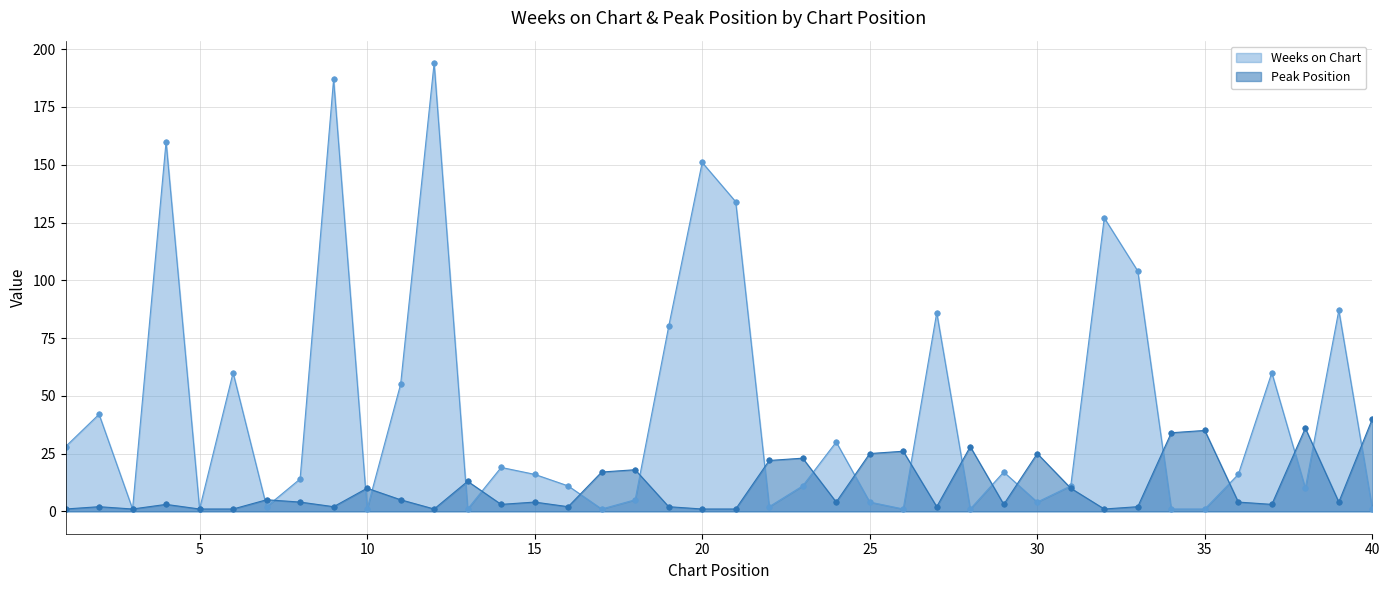

Which category has the highest value in the Weeks on Chart series?

12